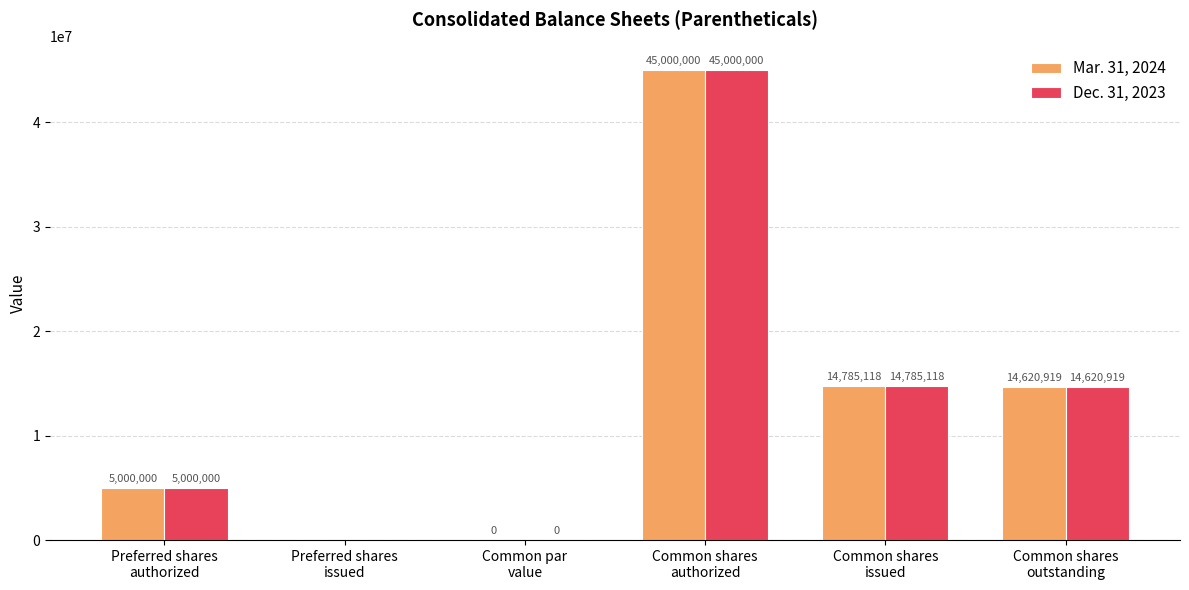

What is the highest value of the Mar. 31, 2024 series?

45000000.0